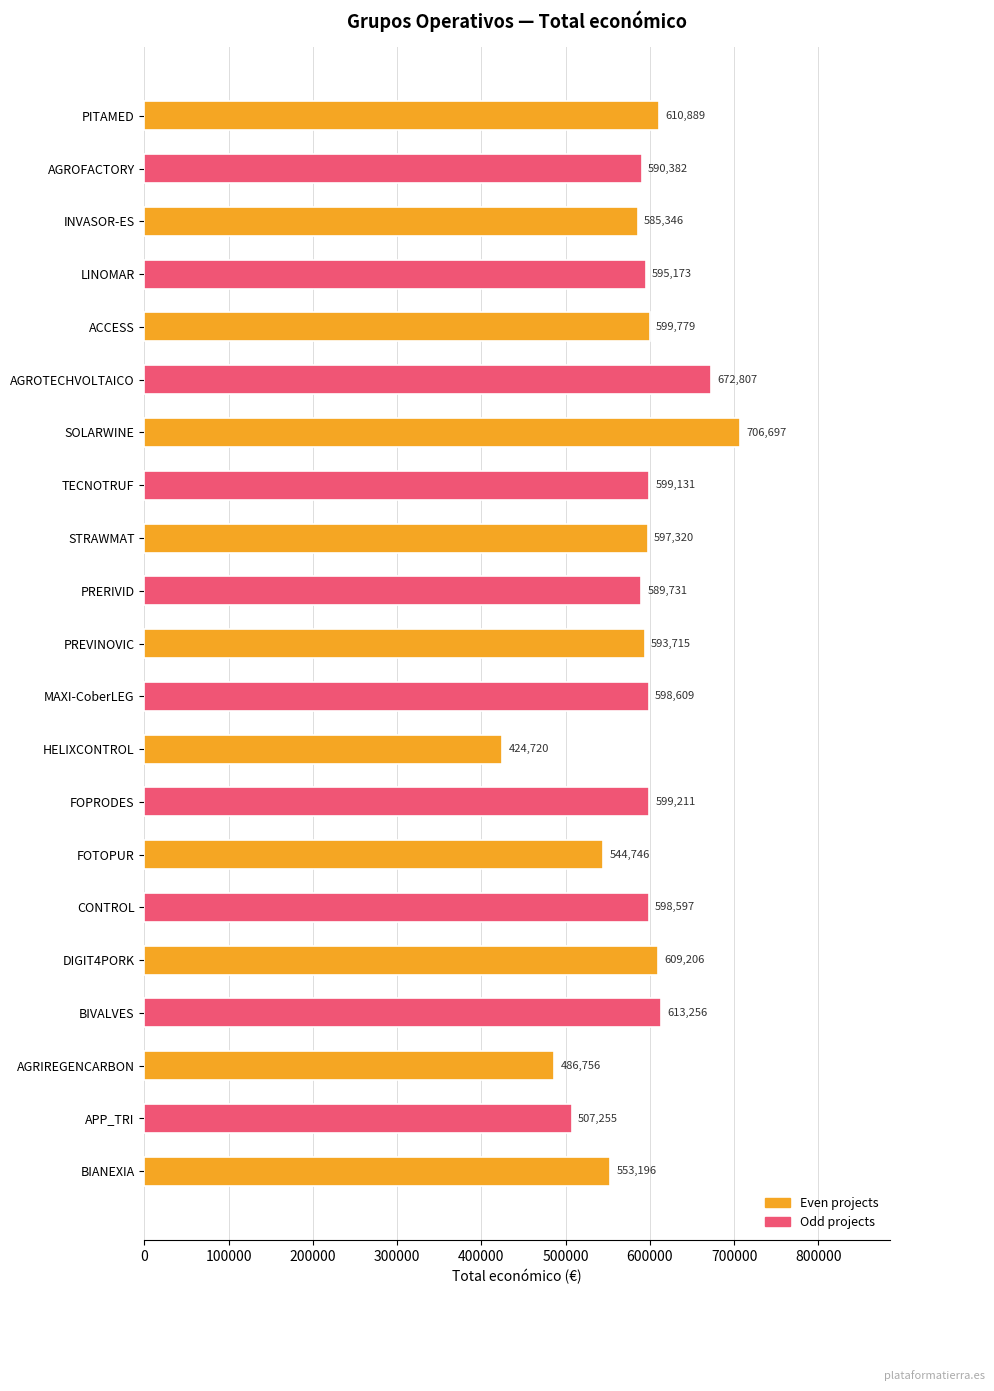

Does the chart contain any negative values?

No